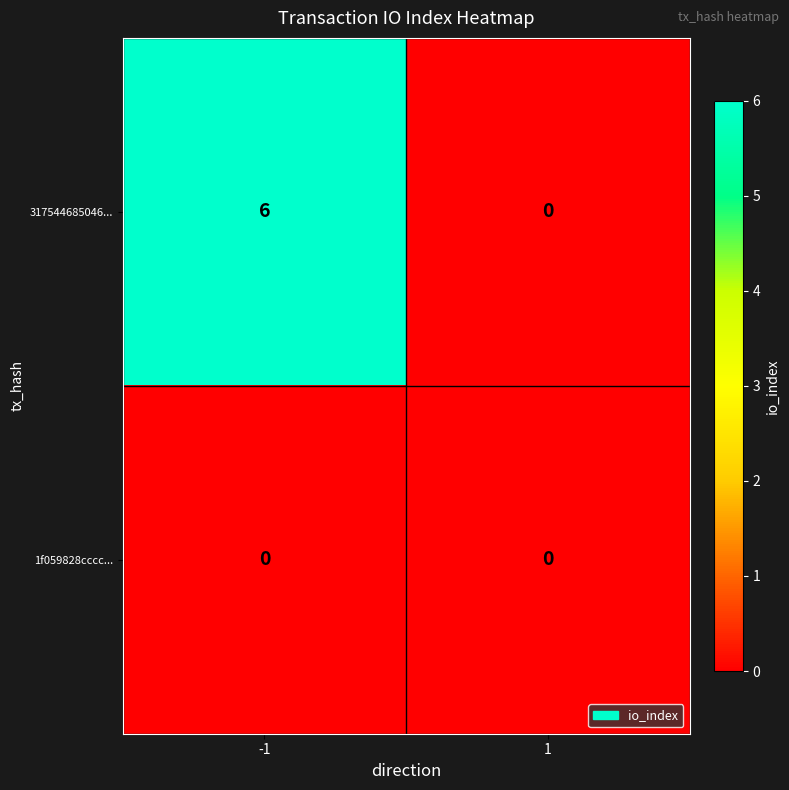

At how many categories does at least one series exceed 5?

1